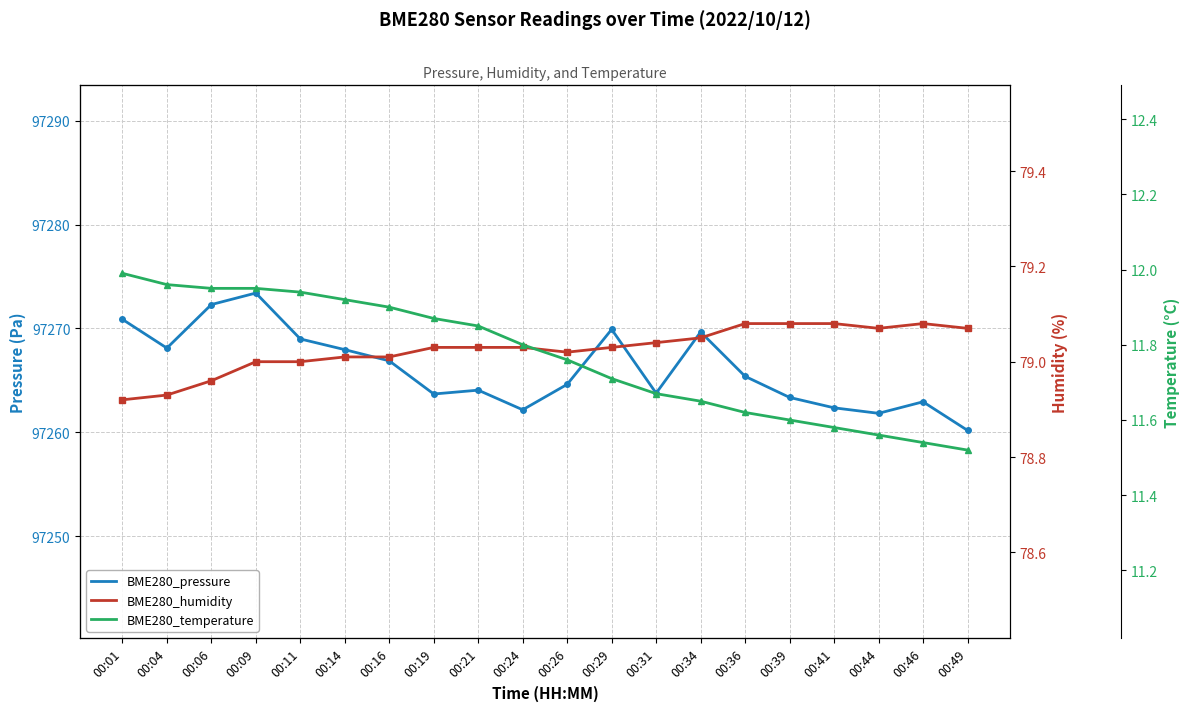

True or false: BME280_humidity has more than 1 interior local peaks.

False